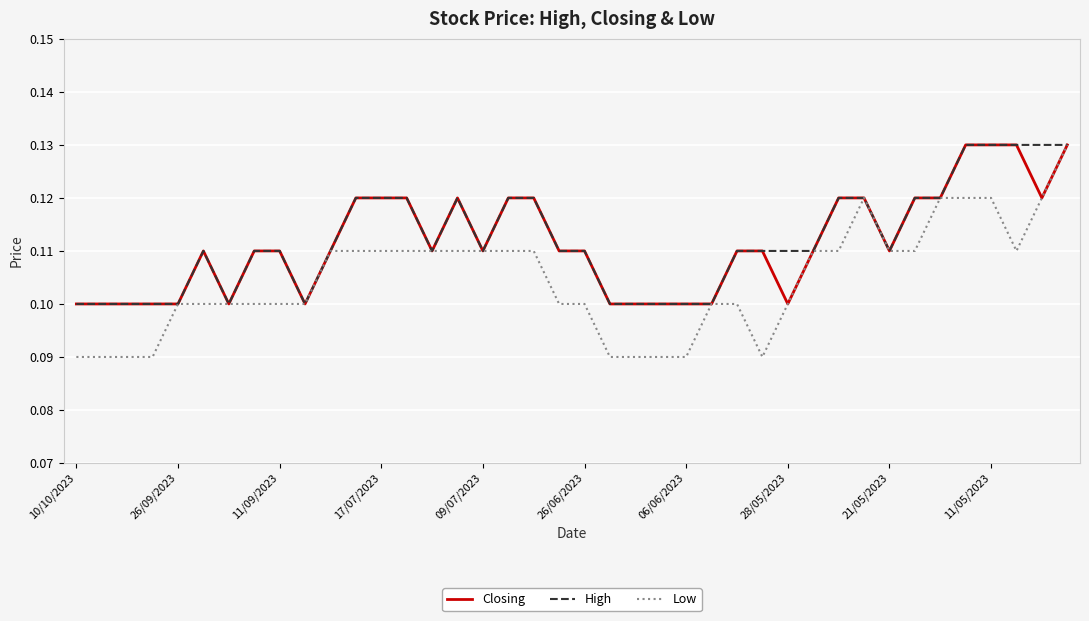

Which series has the widest spread of values?

Low